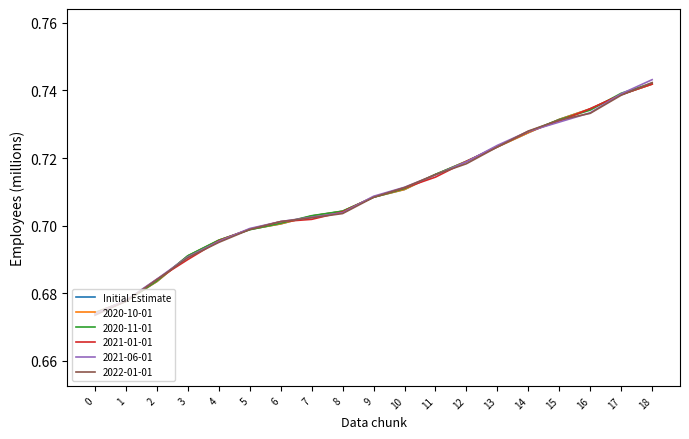

Reading right to left, what are all the values shown in this chart?

0.7	0.7	0.7	0.7	0.7	0.7	0.7	0.7	0.7	0.7	0.7	0.7	0.7	0.7	0.7	0.7	0.7	0.7	0.7